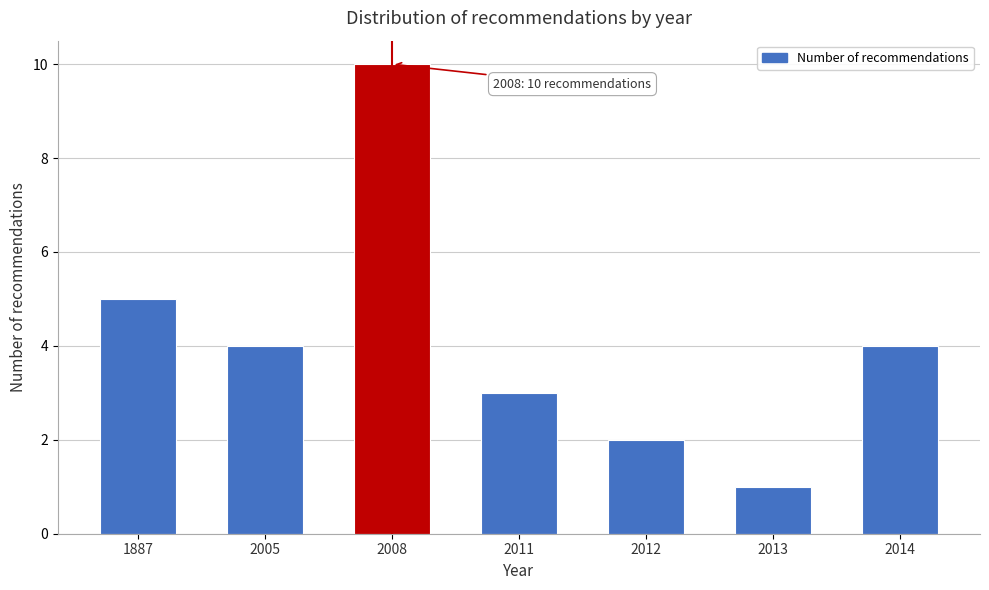

Reading left to right, list all the values displayed in this chart.

1887=5	2005=4	2008=10	2011=3	2012=2	2013=1	2014=4